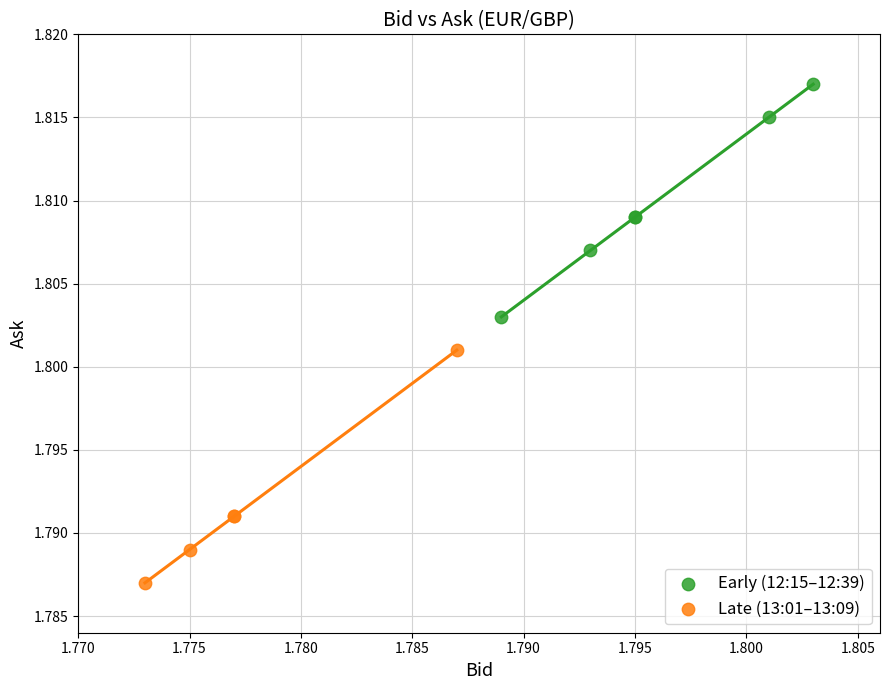

Which series reaches the minimum Y coordinate?

Late (13:01–13:09)